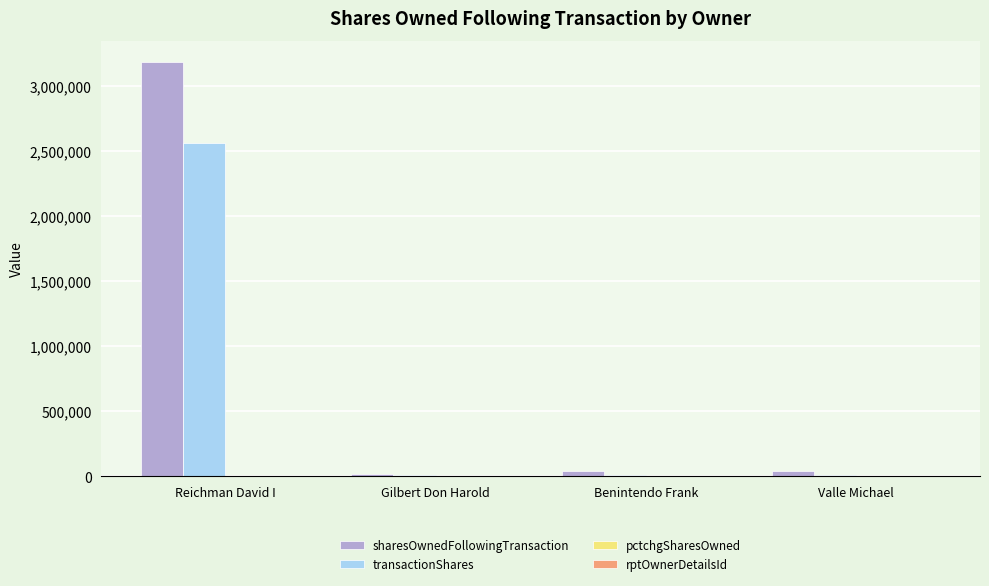

How many groups of bars are there?

4